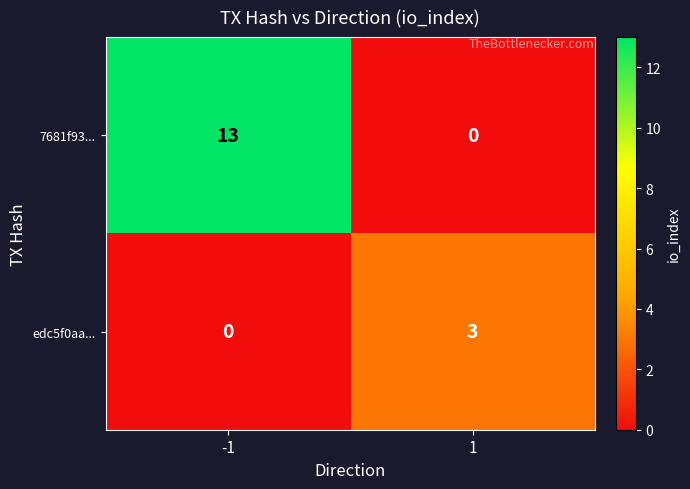

Which series has the largest total across all categories?

7681f93...